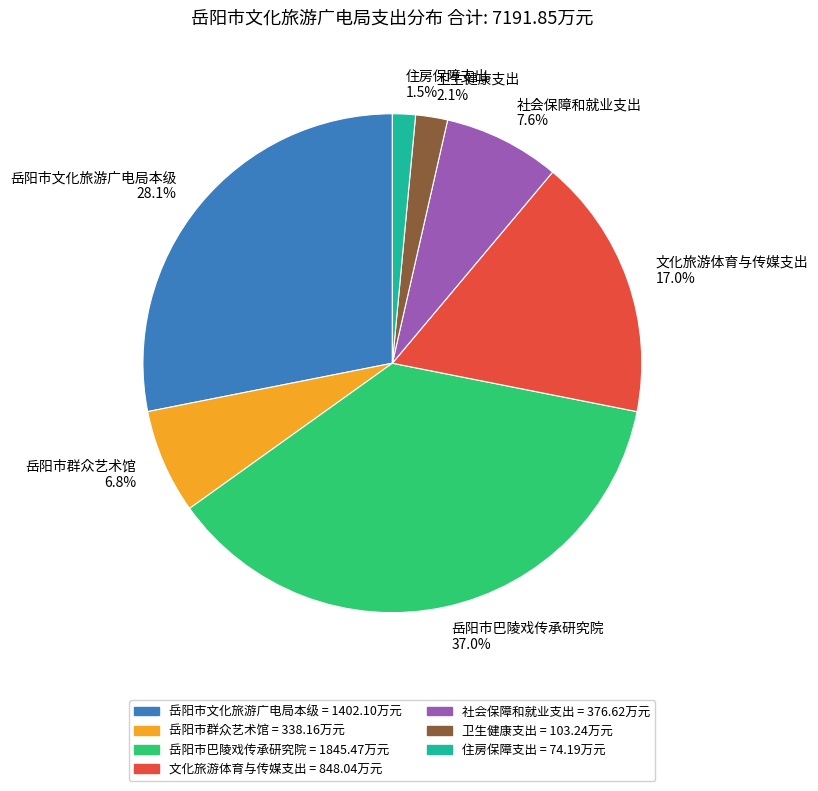

To the nearest percent, what percentage of the pie is 卫生健康支出?

2%